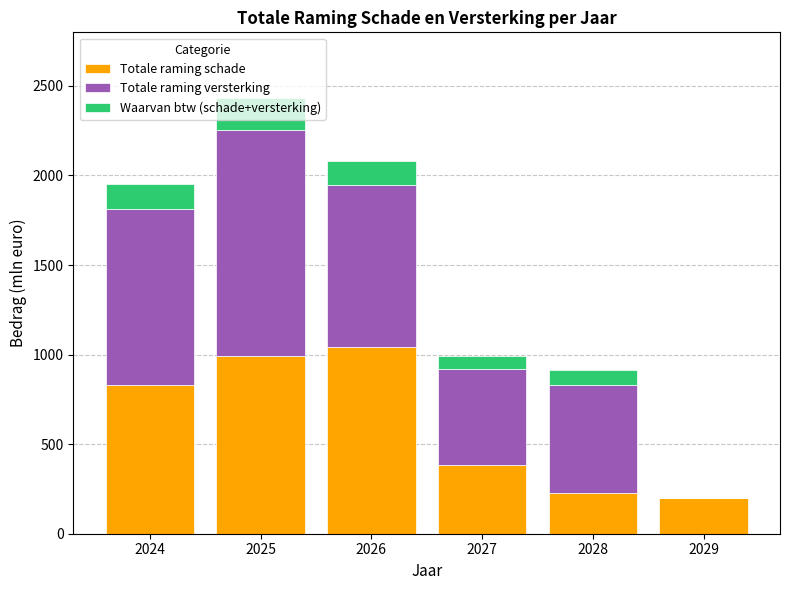

The Totale raming schade series shows 563 at 2024. True or false?

False